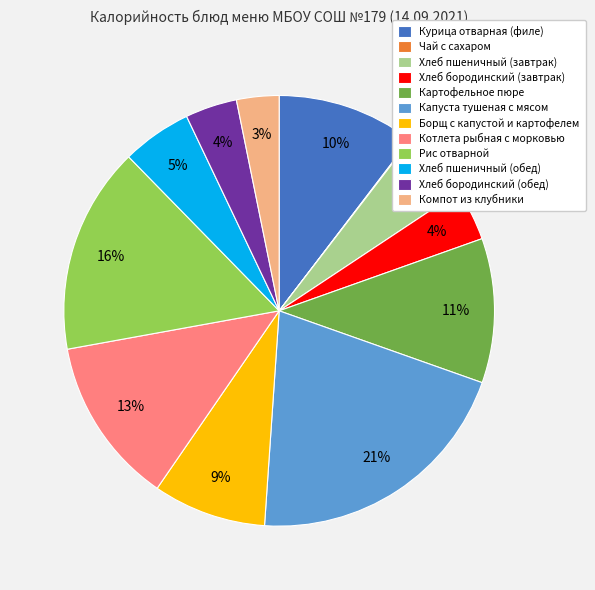

Which slice is the largest?

Капуста тушеная с мясом